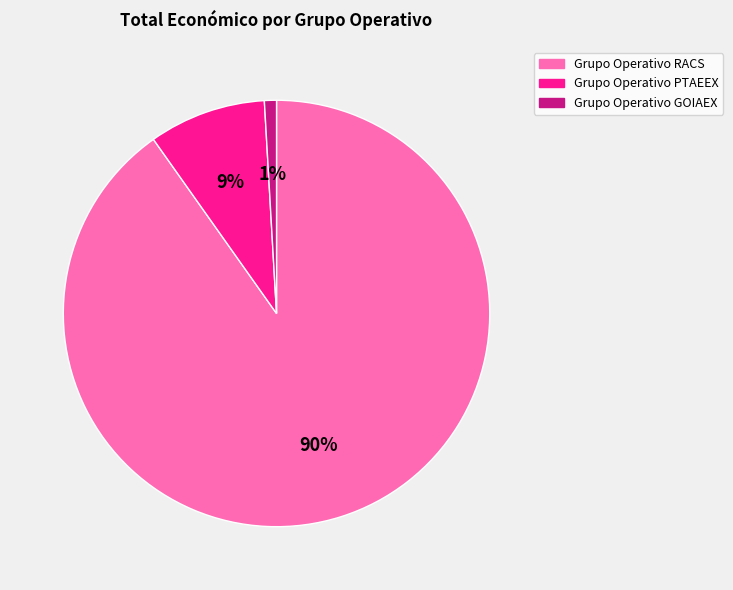

To the nearest percent, what percentage of the pie is Grupo Operativo PTAEEX?

9%